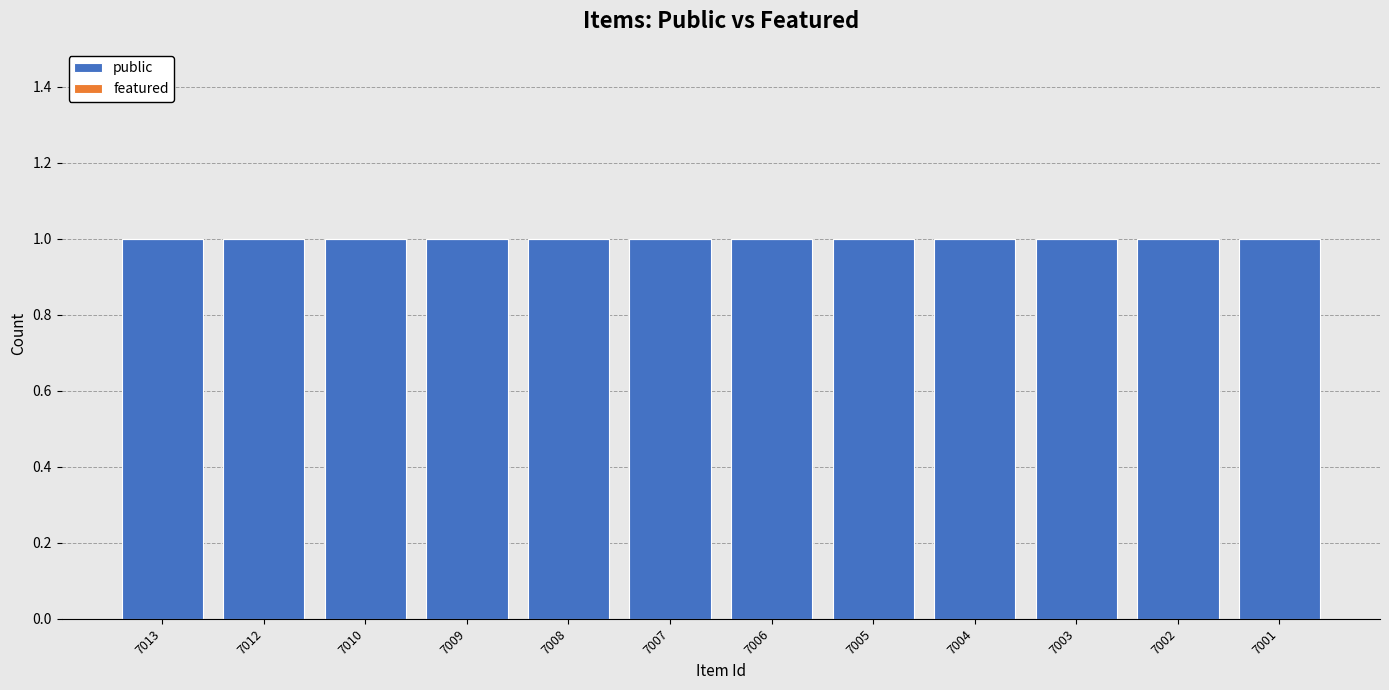

What is the sum of all public values?

12